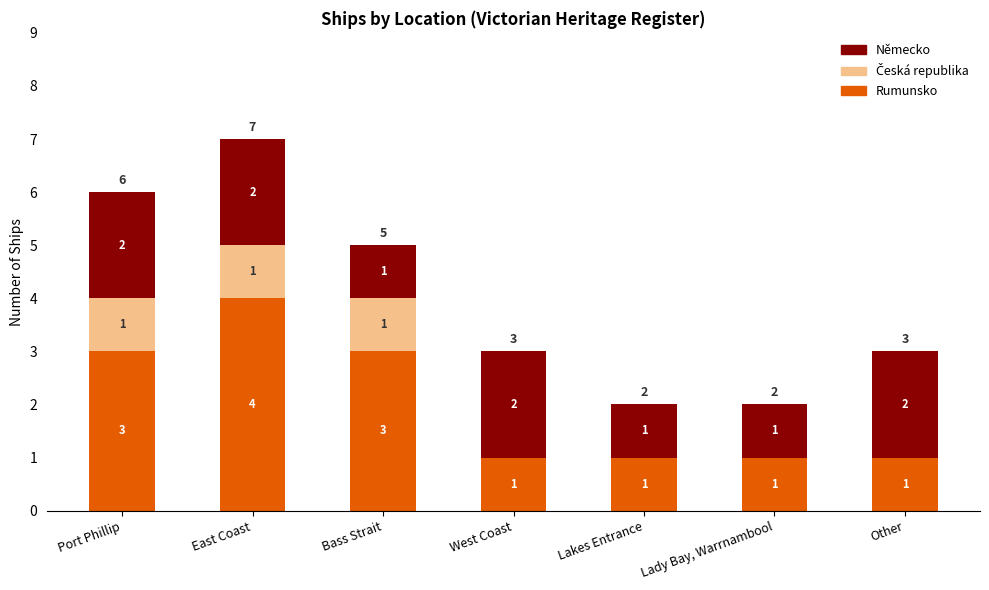

Which category has the highest value in the Rumunsko series?

East Coast